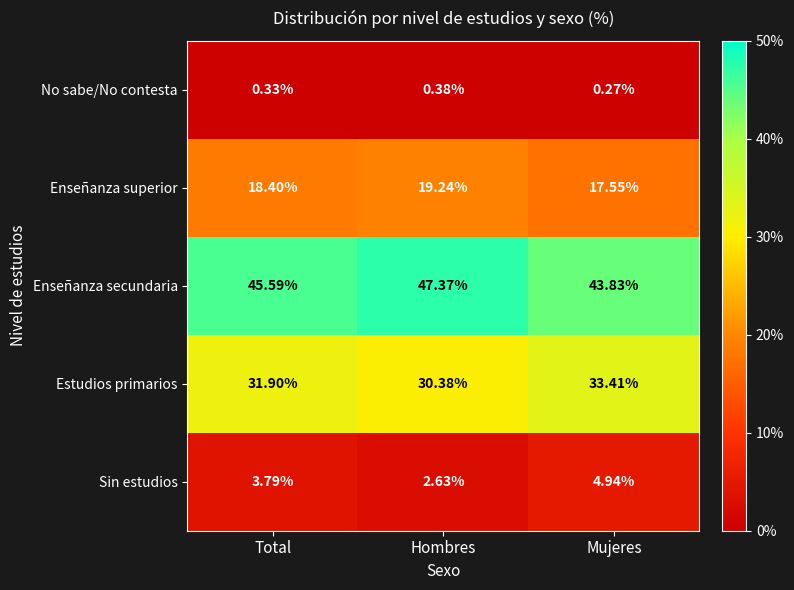

What is the difference between the highest and lowest values at Hombres?

47.0